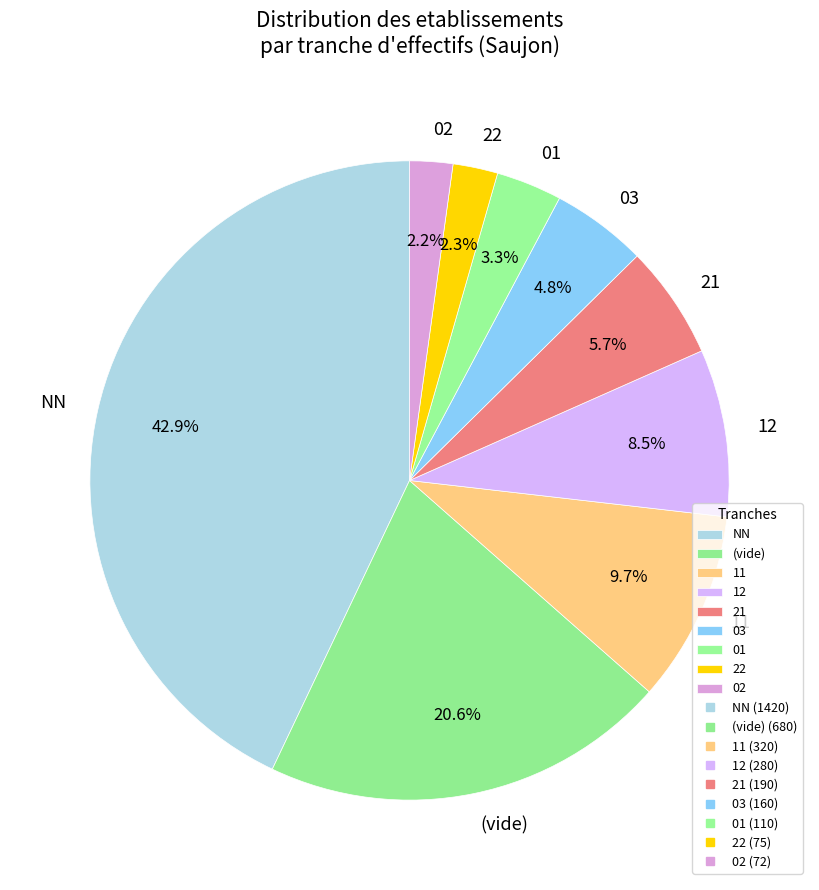

True or false: 01 accounts for 15% of the total.

False